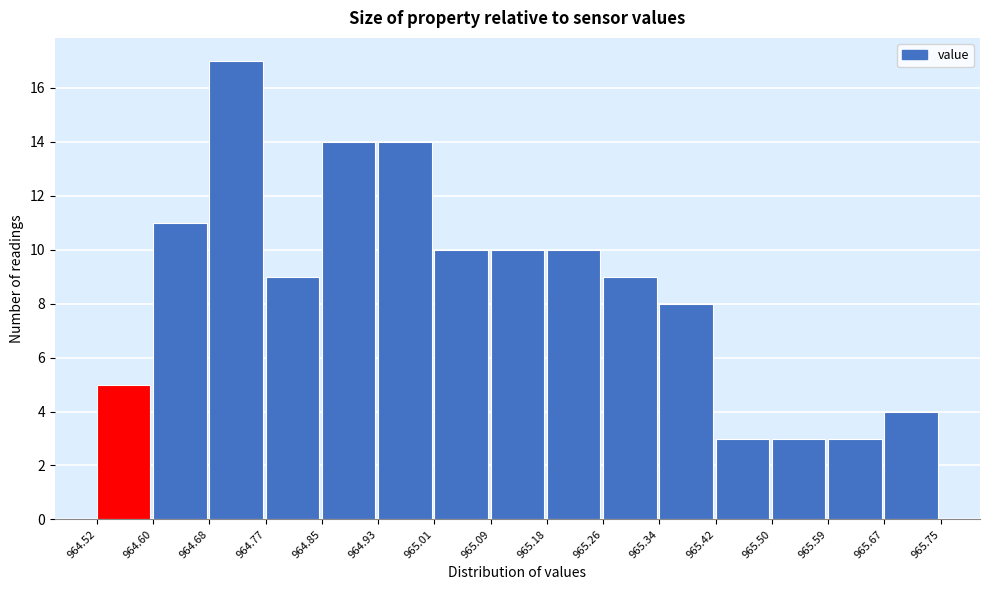

Reading left to right, transcribe this chart: for each bar, give the range it covers on the x-axis and its height. The values are not printed on the chart, so give them approximately, as read against the axis.

964.52 to 964.60: 5
964.60 to 964.68: 11
964.68 to 964.77: 17
964.77 to 964.85: 9
964.85 to 964.93: 14
964.93 to 965.01: 14
965.01 to 965.09: 10
965.09 to 965.18: 10
965.18 to 965.26: 10
965.26 to 965.34: 9
965.34 to 965.42: 8
965.42 to 965.50: 3
965.50 to 965.59: 3
965.59 to 965.67: 3
965.67 to 965.75: 4